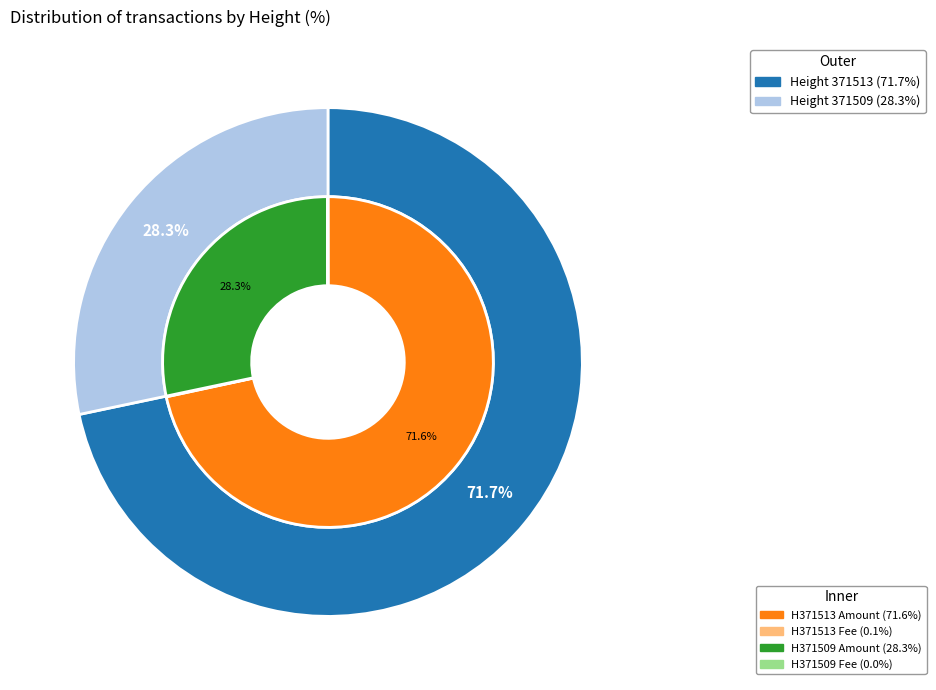

To the nearest percent, what is the average slice percentage?

50%